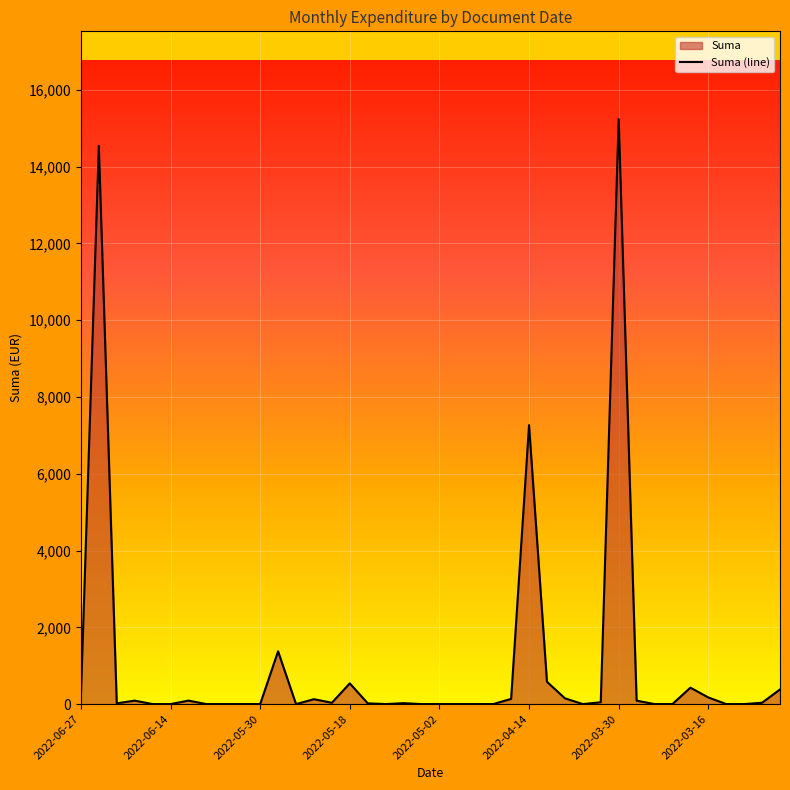

How many points are lower than both their immediate neighbors (excluding endpoints)?

5